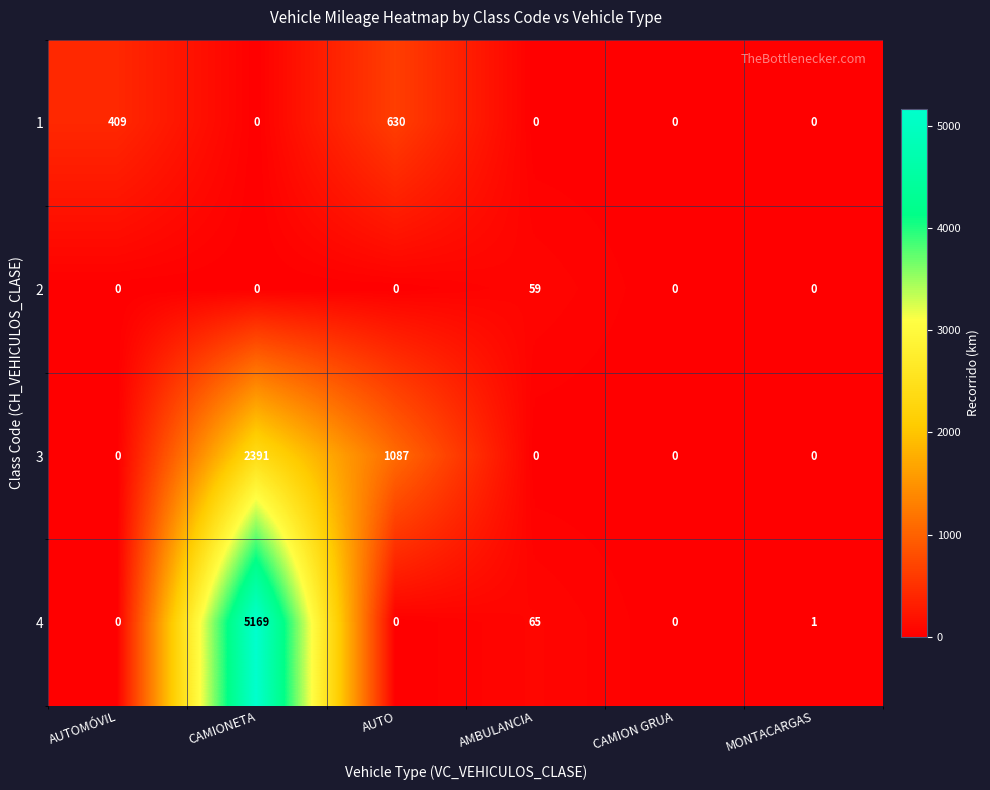

At which category is the sum across all series the highest?

CAMIONETA